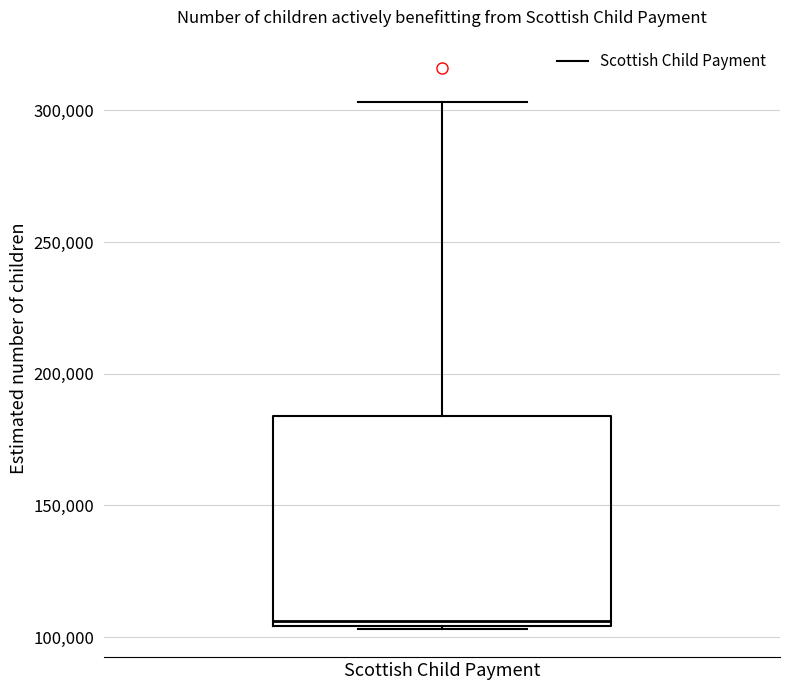

Transcribe this box plot: give where the median line is, the range the box spans, and where the two whiskers end, as read against the y-axis. The values are not printed on the chart, so give them approximately, as read against the axis.

median 105000 (just above the box's lower edge), box 105000 to 185000, whiskers 105000 to 305000